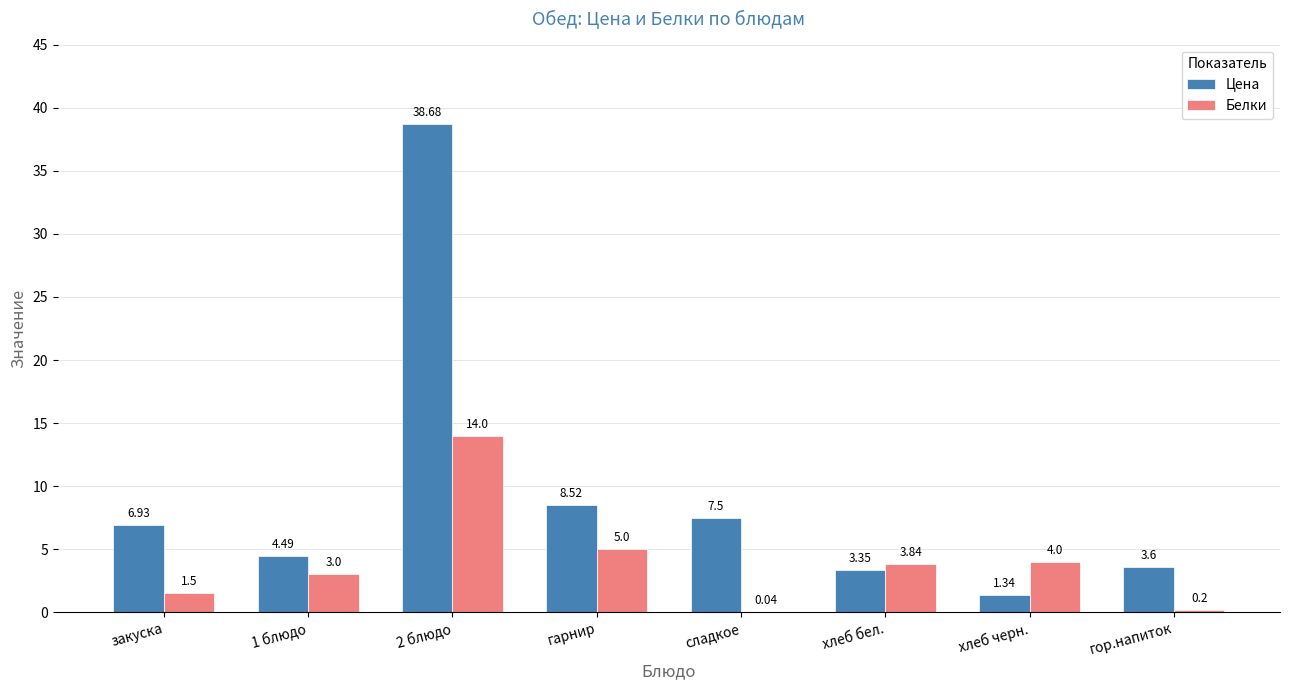

Is the value of Белки at 2 блюдо greater than the value of Цена at 2 блюдо?

No